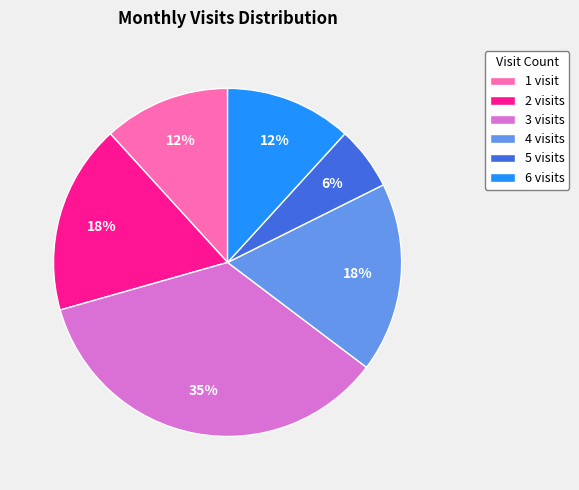

To the nearest percent, what is the difference between the 6 visits and 4 visits slice percentages?

6%